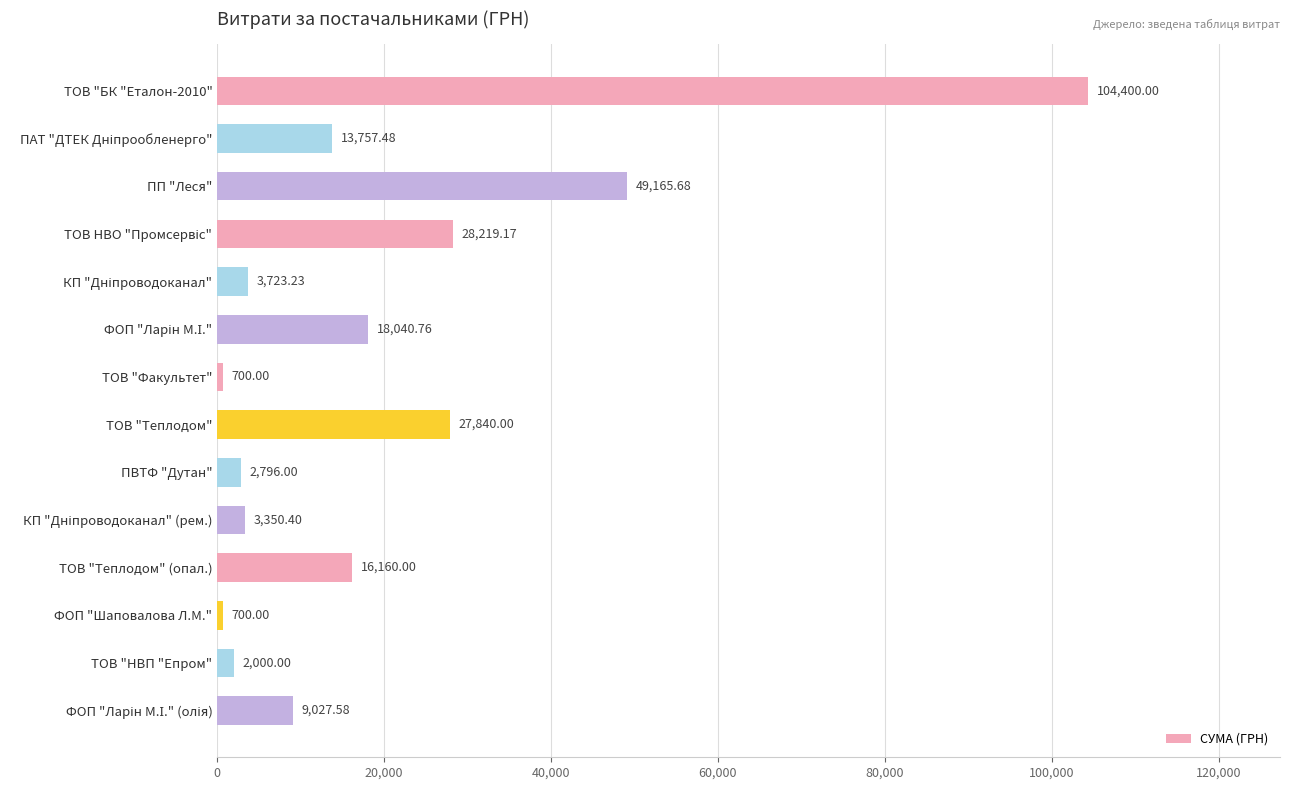

What is the difference between the maximum and second lowest values?

103700.0